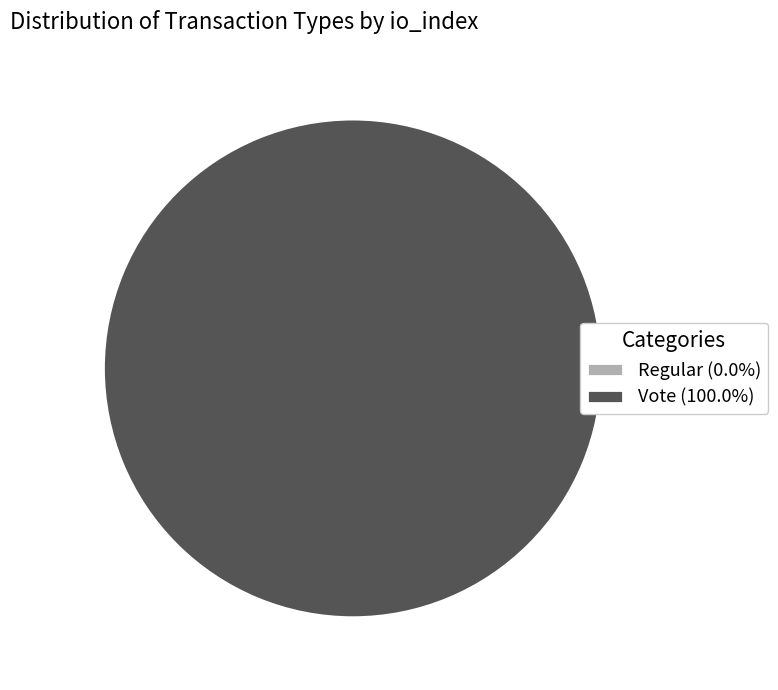

Which slice is the largest?

Vote